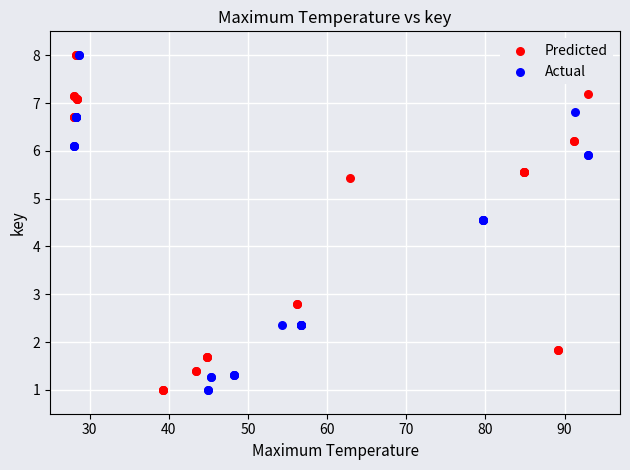

What are all the series names shown in the legend?

Predicted, Actual